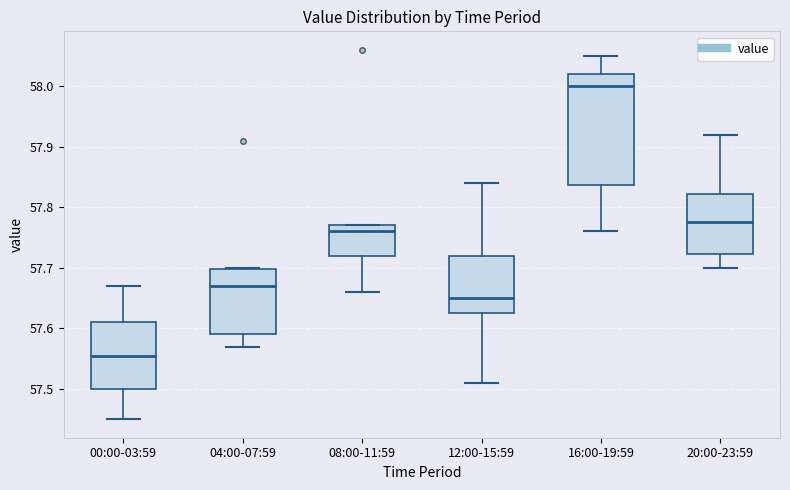

Reading left to right, transcribe this box plot: for each box, give where its median line is, the range the box spans, and where its two whiskers end, as read against the y-axis. The values are not printed on the chart, so give them approximately, as read against the axis.

00:00-03:59: median 57.56, box 57.50 to 57.61, whiskers 57.45 to 57.67
04:00-07:59: median 57.67, box 57.59 to 57.70, whiskers 57.57 to 57.70
08:00-11:59: median 57.76, box 57.72 to 57.77, whiskers 57.66 to 57.77
12:00-15:59: median 57.65, box 57.63 to 57.72, whiskers 57.51 to 57.84
16:00-19:59: median 58.00, box 57.84 to 58.02, whiskers 57.76 to 58.05
20:00-23:59: median 57.78, box 57.72 to 57.82, whiskers 57.70 to 57.92